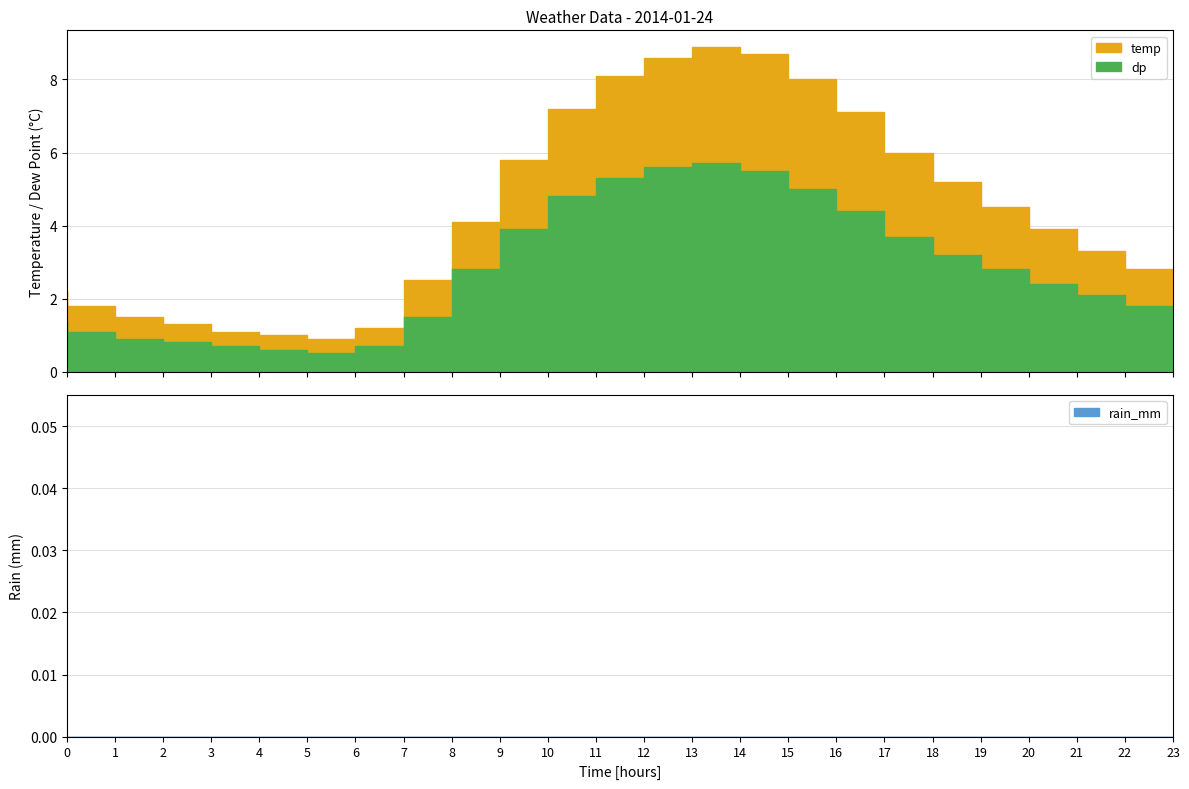

The value of rain_mm at 23:00 is 0.0. True or false?

True